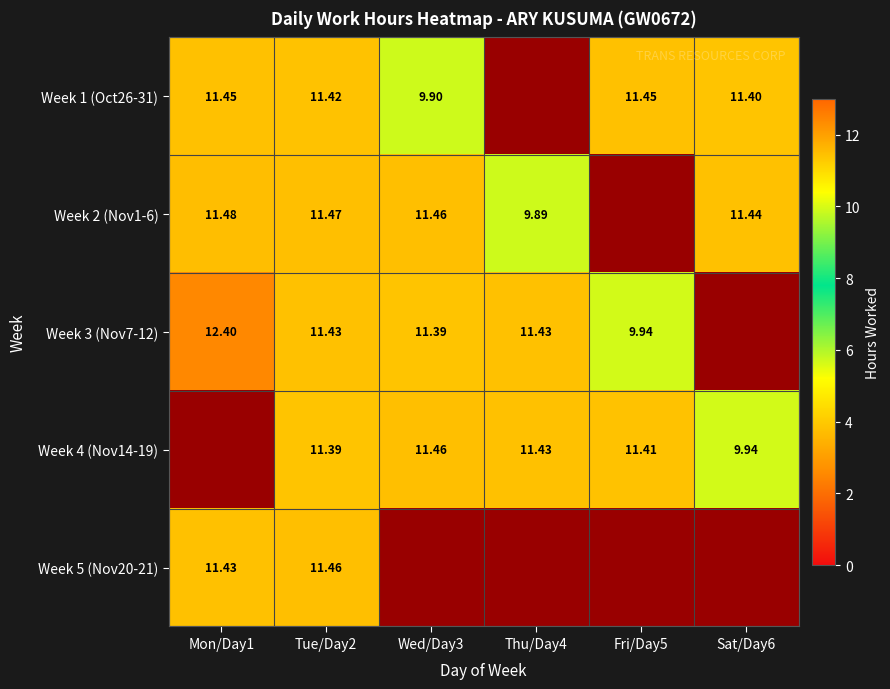

Which has a higher value, Thu/Day4 or Wed/Day3?

Wed/Day3